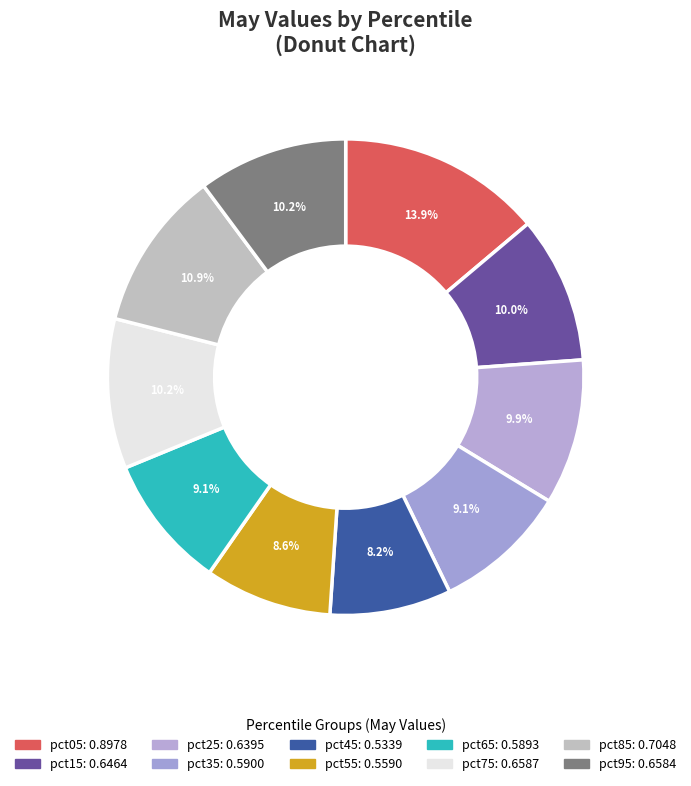

Combined, what portion of the pie is pct45 and pct35?

17.3%